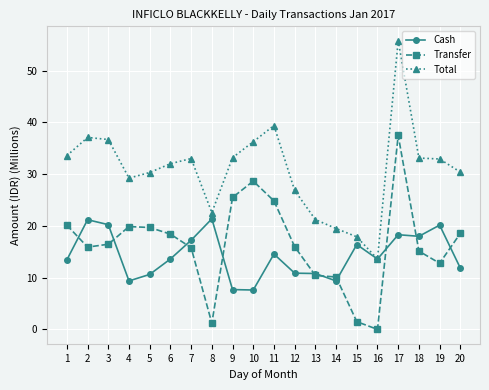

What is the difference between the maximum and second lowest values in the Transfer series?

36.3